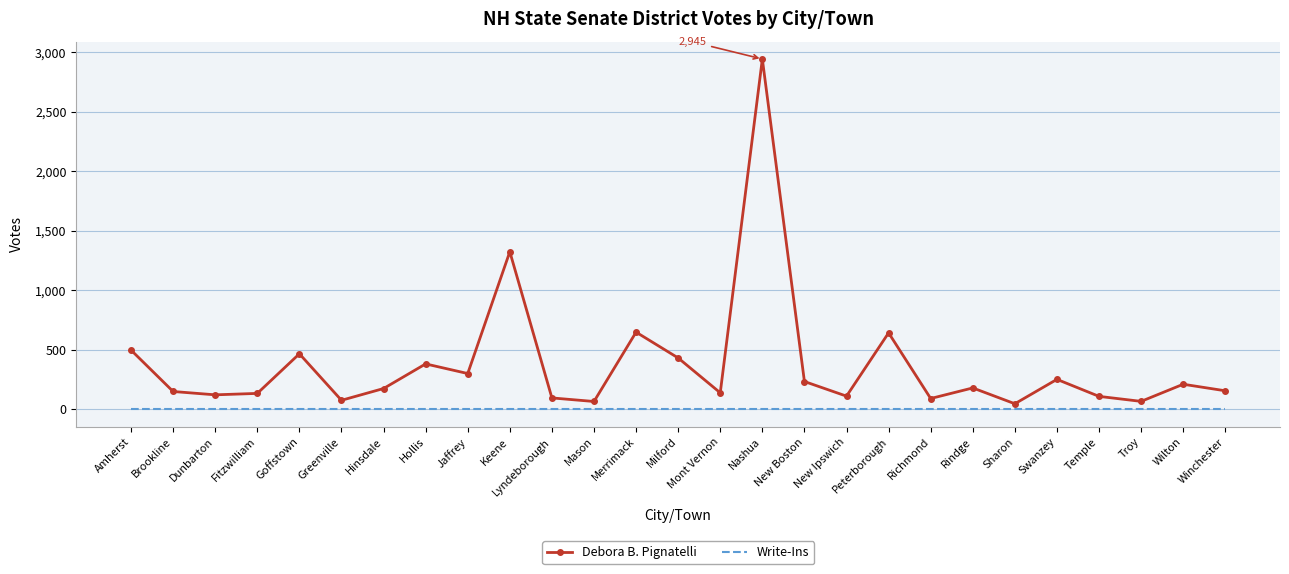

Where is Debora B. Pignatelli nearest to the value 1496?

Keene